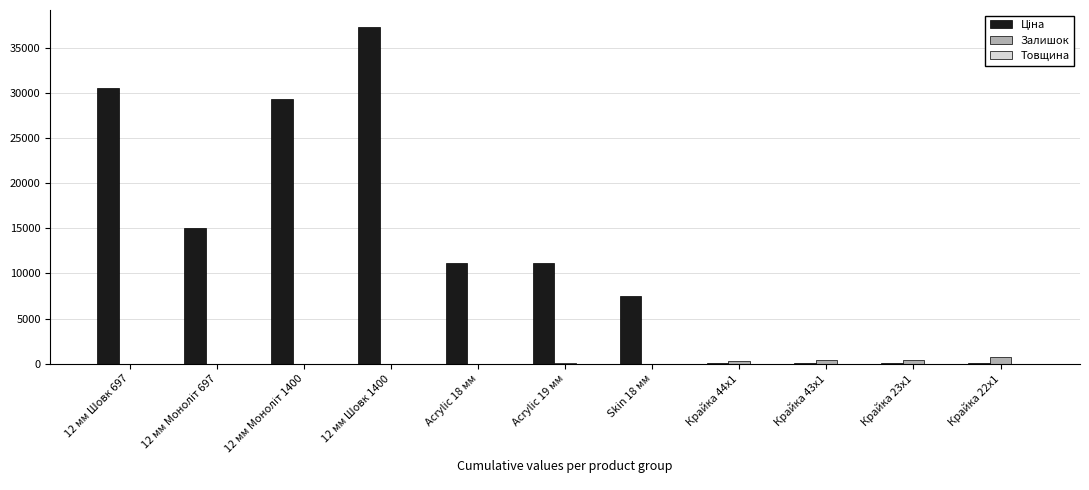

Which category has the highest value across all series?

12 мм Шовк 1400